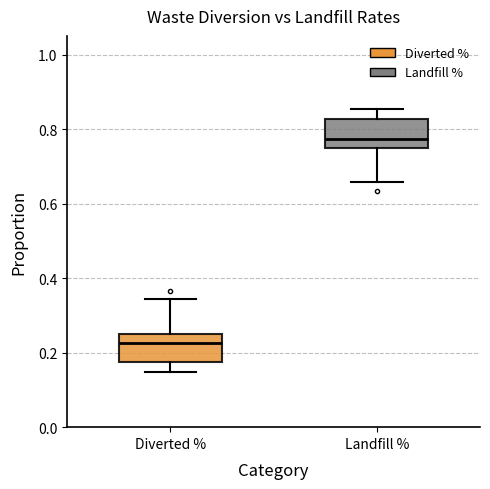

Reading left to right, transcribe this box plot: for each box, give where its median line is, the range the box spans, and where its two whiskers end, as read against the y-axis. The values are not printed on the chart, so give them approximately, as read against the axis.

Diverted %: median 0.22, box 0.18 to 0.24, whiskers 0.14 to 0.34
Landfill %: median 0.78, box 0.76 to 0.82, whiskers 0.66 to 0.86